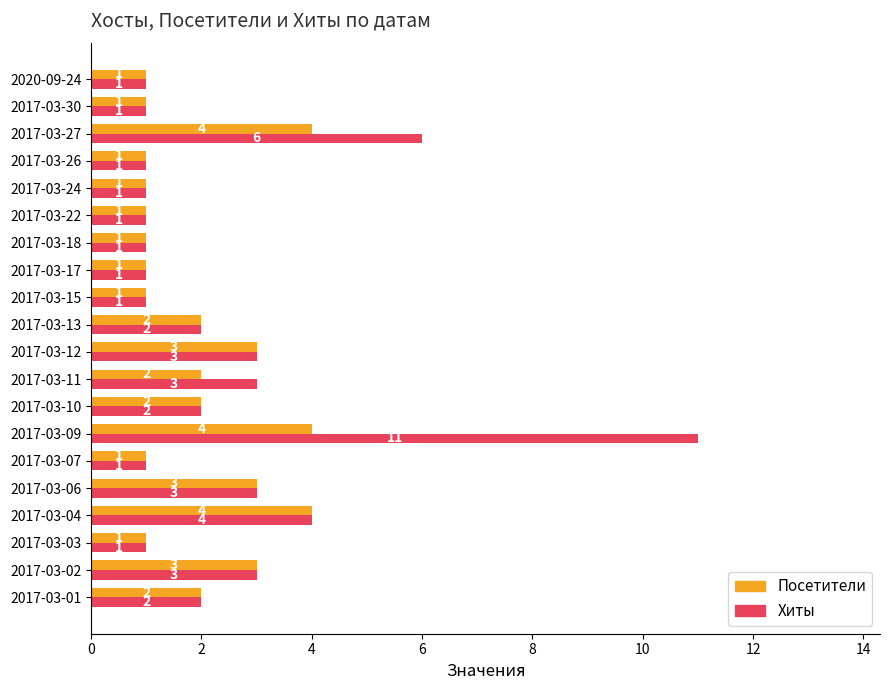

Rank the series by their maximum value, from highest to lowest.

Хиты, Посетители